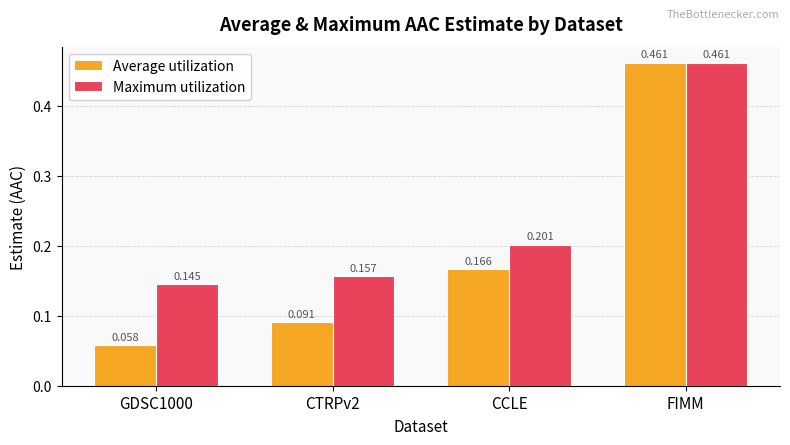

Rank the series by their average value, from lowest to highest.

Average utilization, Maximum utilization